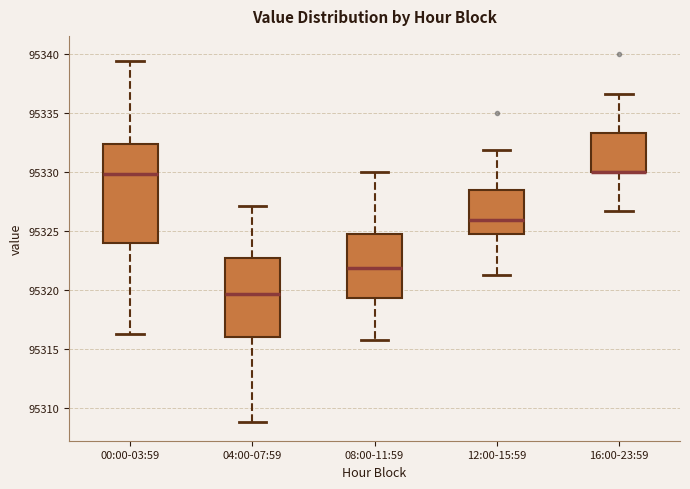

Where does the median line of the box for 04:00-07:59 sit on the y-axis? The values are not printed on the chart, so give them approximately, as read against the axis.

95319.5